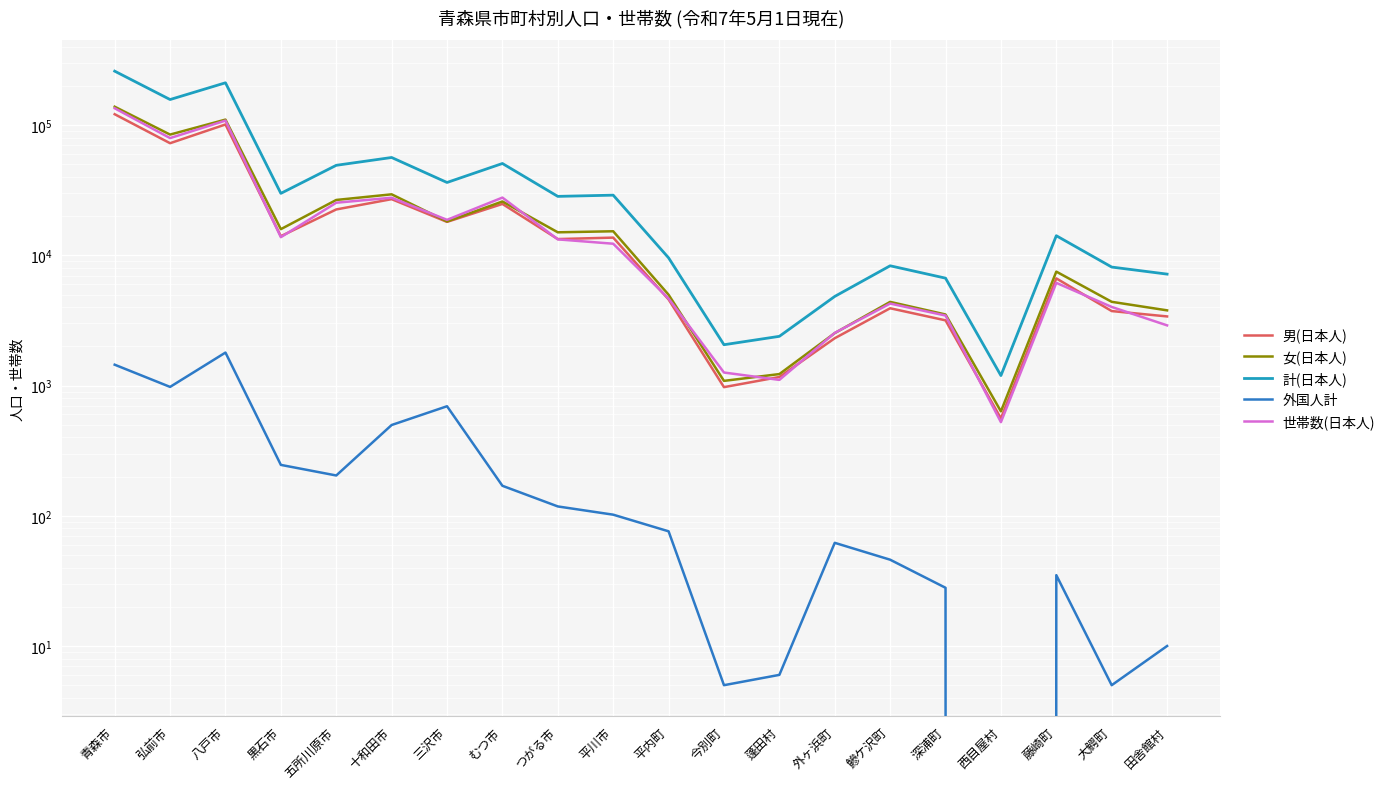

Reading left to right, extract all data points from this chart.

男(日本人): 青森市=121413	弘前市=72703	八戸市=101282	黒石市=14044	五所川原市=22535	十和田市=27037	三沢市=18084	むつ市=24841	つがる市=13348	平川市=13695	平内町=4589	今別町=973	蓬田村=1164	外ヶ浜町=2311	鰺ケ沢町=3926	深浦町=3170	西目屋村=560	藤崎町=6657	大鰐町=3736	田舎館村=3398
女(日本人): 青森市=138645	弘前市=84698	八戸市=110378	黒石市=15904	五所川原市=26652	十和田市=29447	三沢市=18224	むつ市=25951	つがる市=15042	平川市=15321	平内町=4988	今別町=1087	蓬田村=1226	外ヶ浜町=2529	鰺ケ沢町=4395	深浦町=3517	西目屋村=634	藤崎町=7504	大鰐町=4400	田舎館村=3783
計(日本人): 青森市=260058	弘前市=157401	八戸市=211660	黒石市=29948	五所川原市=49187	十和田市=56484	三沢市=36308	むつ市=50792	つがる市=28390	平川市=29016	平内町=9577	今別町=2060	蓬田村=2390	外ヶ浜町=4840	鰺ケ沢町=8321	深浦町=6687	西目屋村=1194	藤崎町=14161	大鰐町=8136	田舎館村=7181
外国人計: 青森市=1447	弘前市=977	八戸市=1793	黒石市=246	五所川原市=204	十和田市=498	三沢市=694	むつ市=170	つがる市=118	平川市=102	平内町=76	今別町=5	蓬田村=6	外ヶ浜町=62	鰺ケ沢町=46	深浦町=28	西目屋村=0	藤崎町=35	大鰐町=5	田舎館村=10
世帯数(日本人): 青森市=134896	弘前市=79604	八戸市=108469	黒石市=13801	五所川原市=25382	十和田市=27726	三沢市=18754	むつ市=27793	つがる市=13275	平川市=12293	平内町=4663	今別町=1260	蓬田村=1106	外ヶ浜町=2540	鰺ケ沢町=4266	深浦町=3452	西目屋村=524	藤崎町=6152	大鰐町=4018	田舎館村=2901